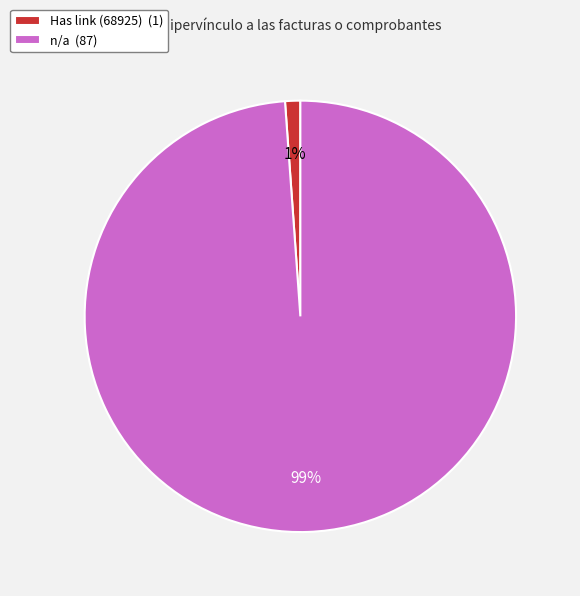

True or false: n/a (87) accounts for 99% of the total.

True